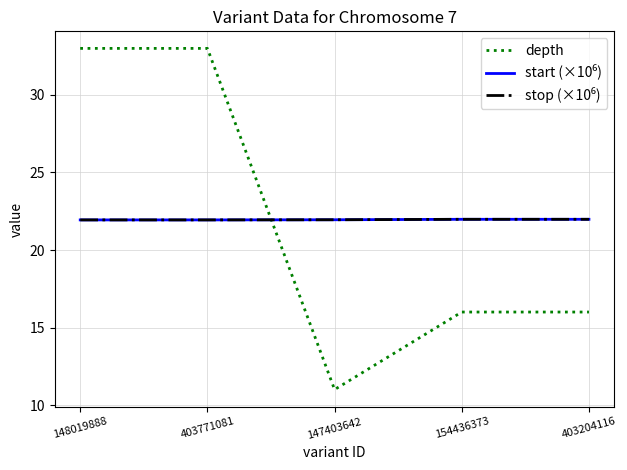

What is the smallest value displayed?

11.0